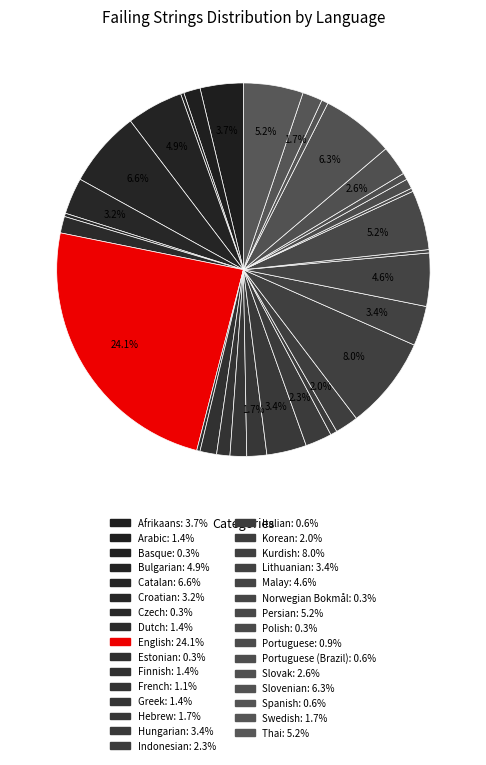

Count the number of slices in the pie.

31